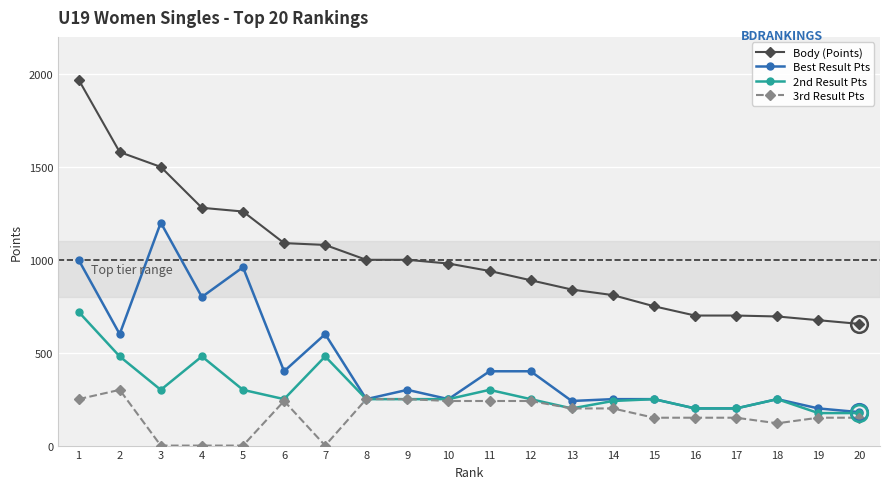

Which series has the widest spread of values?

Body (Points)